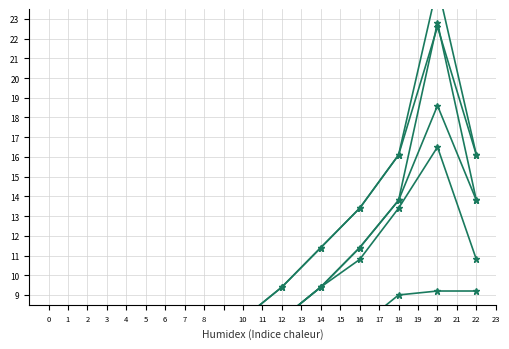

What is the ratio of the value at 16 to the value at 18?

0.8